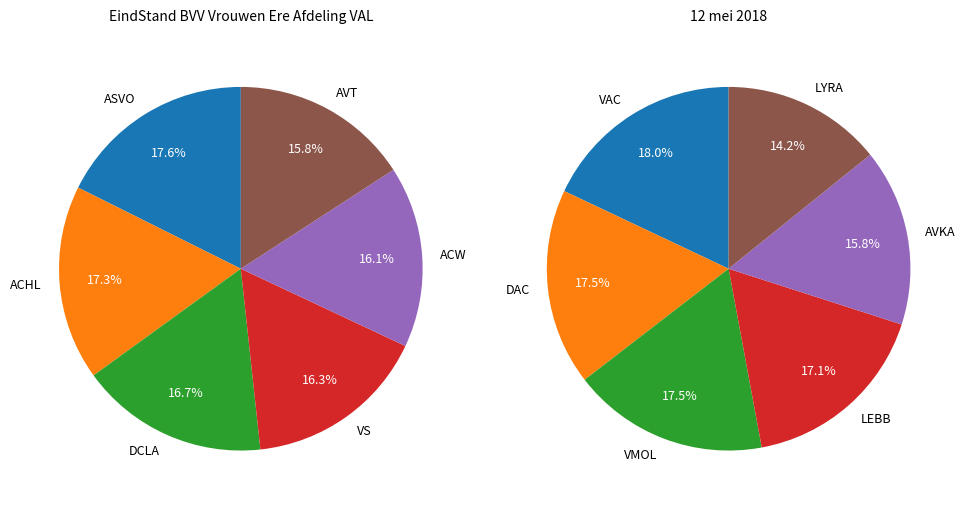

Which category has the smallest portion of the pie?

LYRA